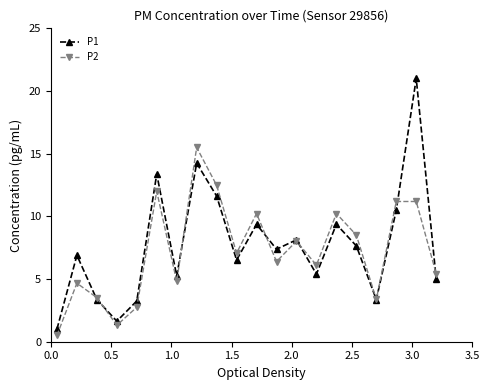

Which series has the widest spread of values?

P1